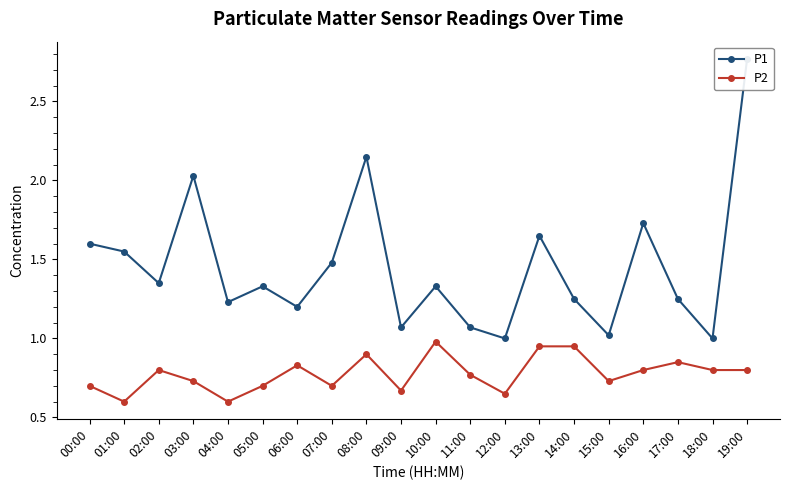

Is this an area chart (filled region under the line)?

No